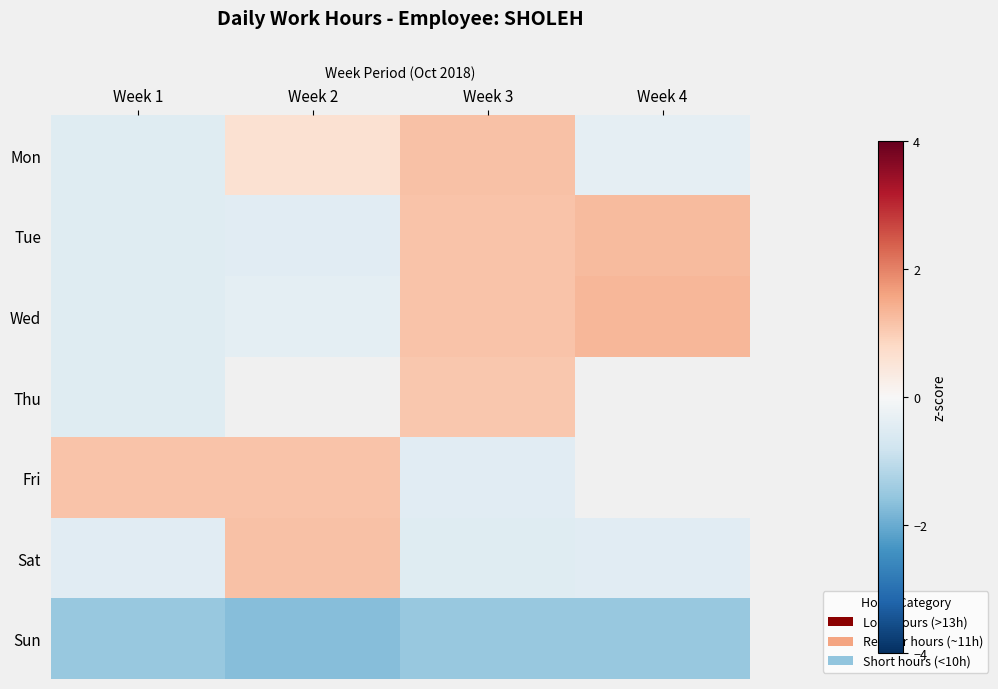

How many positive values does the Thu series have?

1